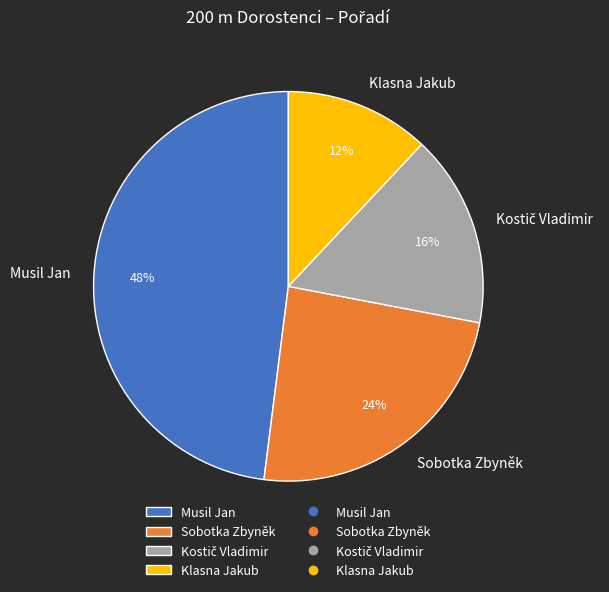

Combined, do Sobotka Zbyněk and Musil Jan account for over 50%?

Yes